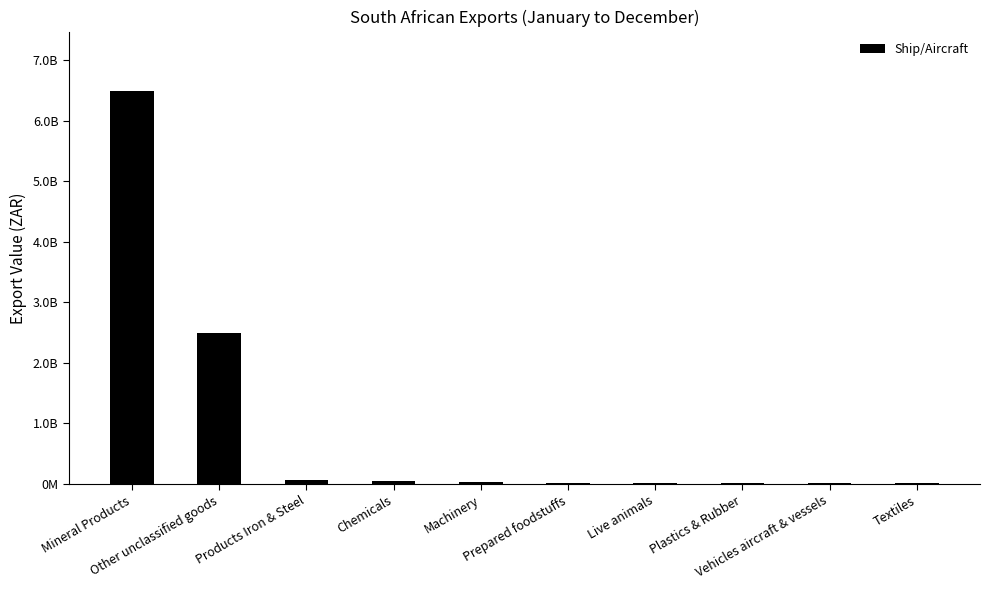

Are the bars horizontal?

No